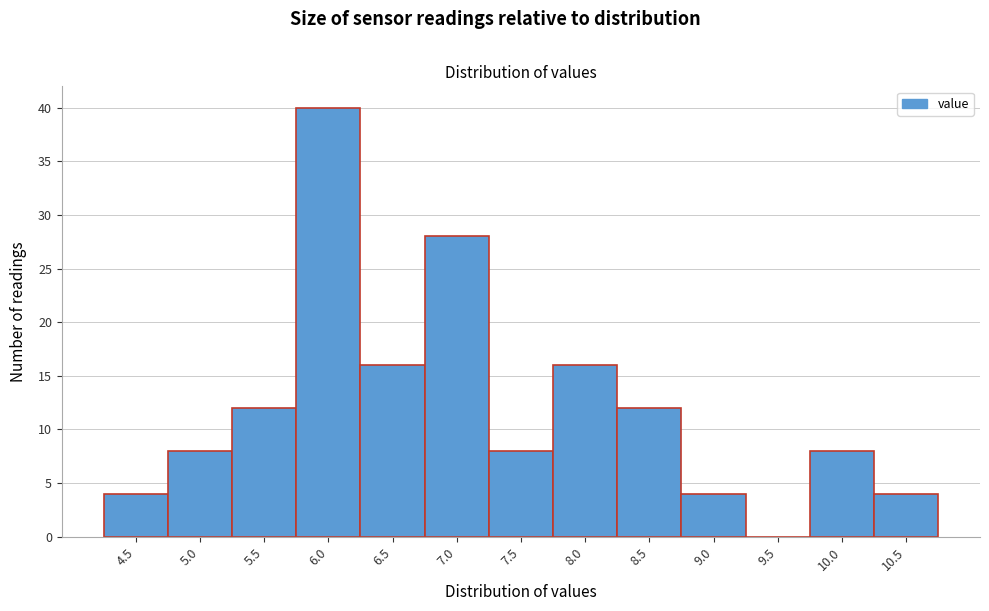

Reading left to right, transcribe all the data shown in this chart.

4.5=4	5.0=8	5.5=12	6.0=40	6.5=16	7.0=28	7.5=8	8.0=16	8.5=12	9.0=4	9.5=0	10.0=8	10.5=4